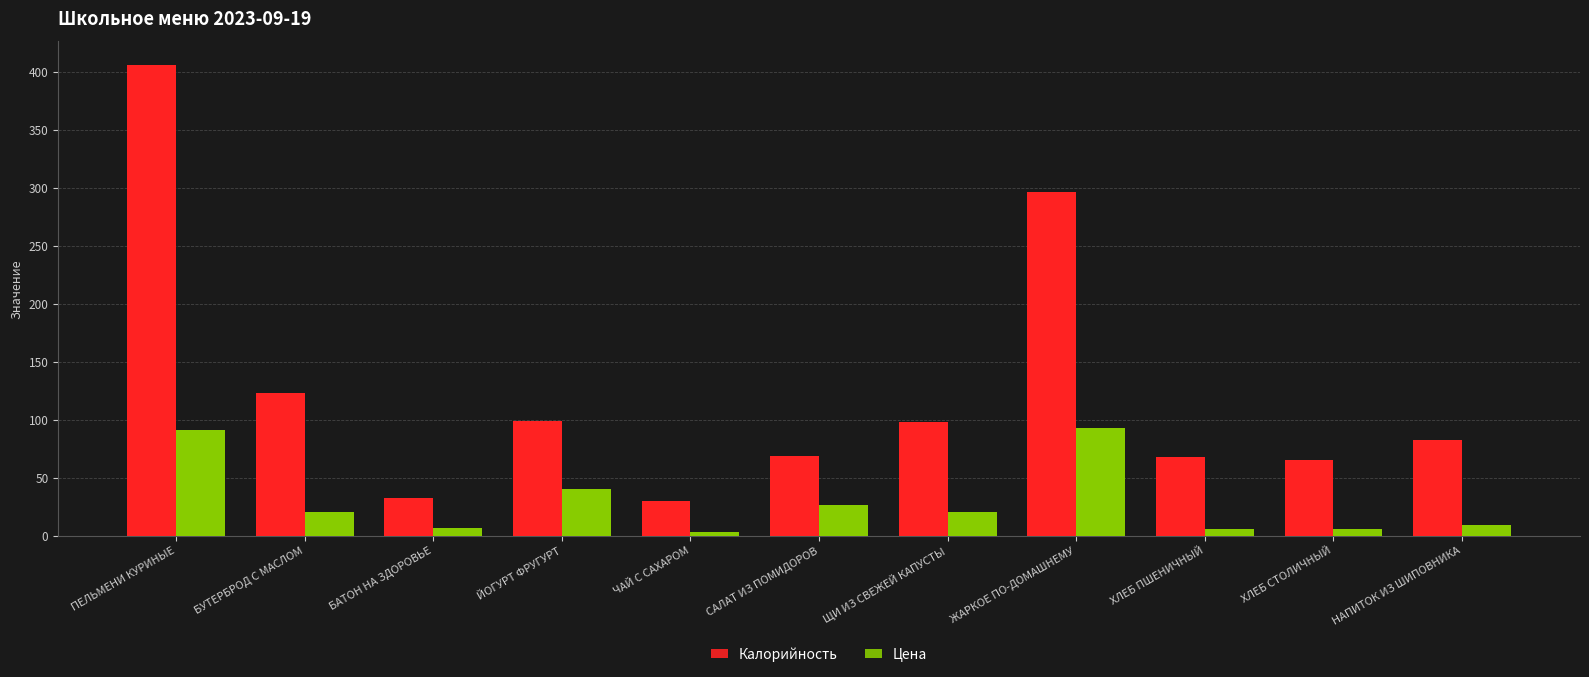

At which category is the sum across all series the highest?

ПЕЛЬМЕНИ КУРИНЫЕ